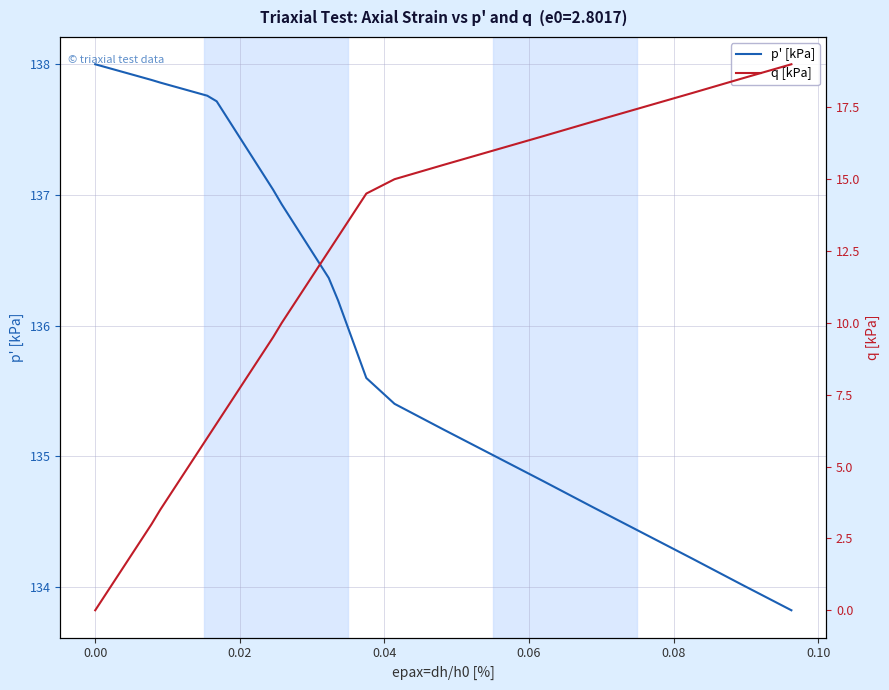

What is the greatest value displayed?

138.0